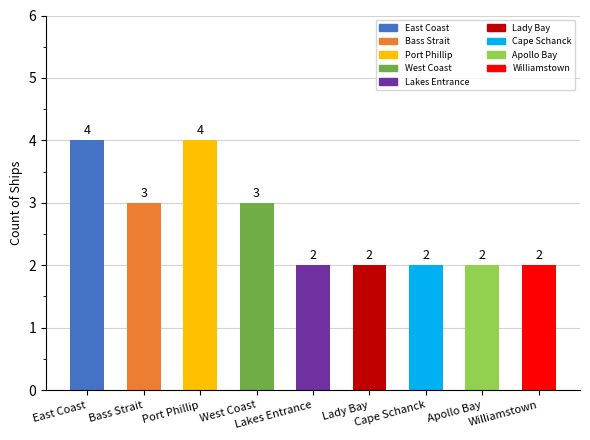

Does the chart contain any negative values?

No